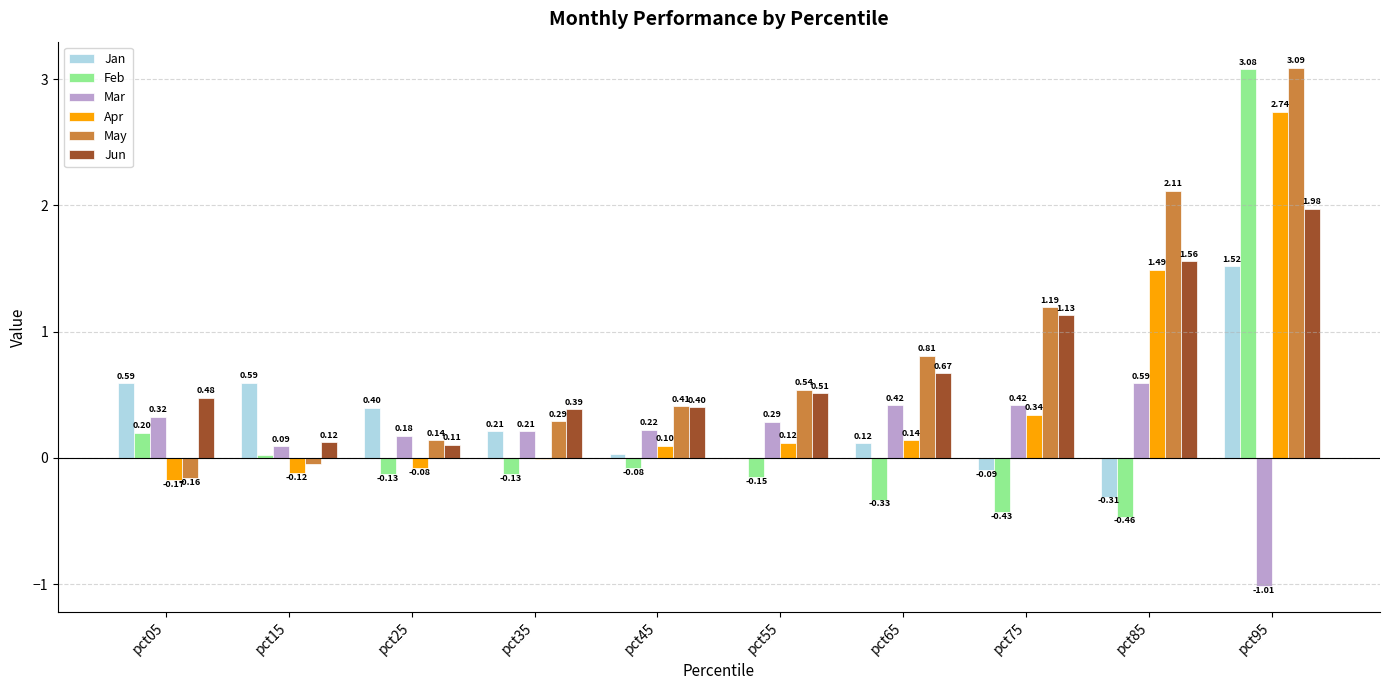

At which category is the sum across all series the highest?

pct95